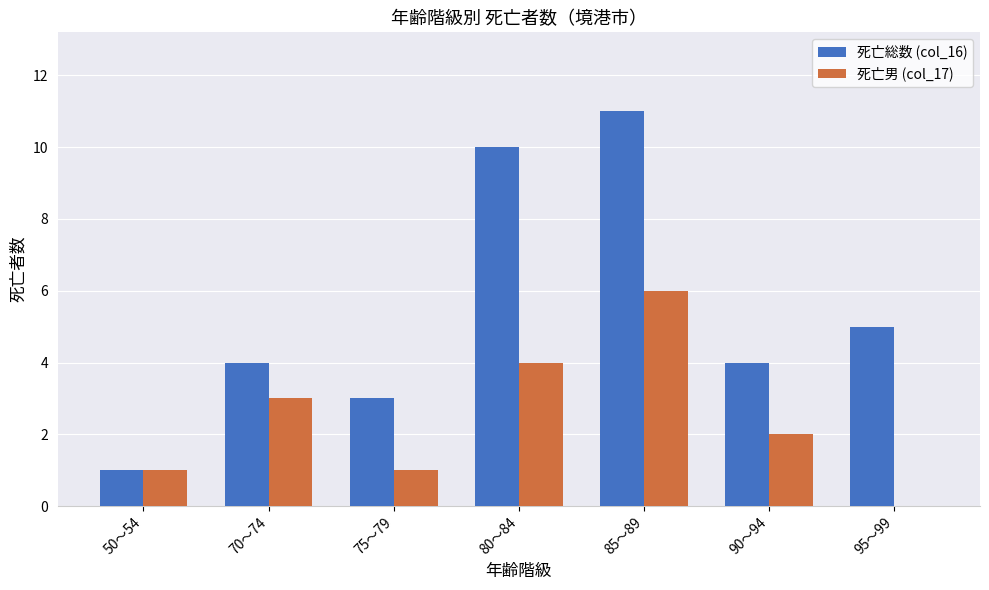

What is the sum of the 死亡総数 (col_16) values at 75～79 and 90～94?

7